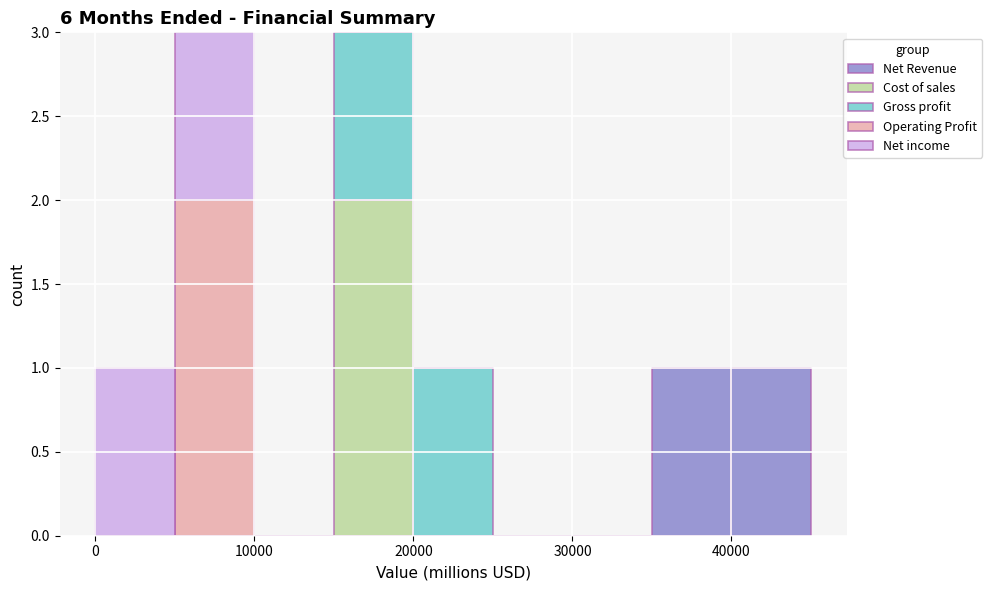

Reading left to right, list every stacked bar in this chart as the range it spans on the x-axis followed by its total height. The values are not printed on the chart, so give them approximately, as read against the axis.

0 to 5000: 1
5000 to 10000: 3
10000 to 15000: 0
15000 to 20000: 3
20000 to 25000: 1
25000 to 30000: 0
30000 to 35000: 0
35000 to 40000: 1
40000 to 45000: 1